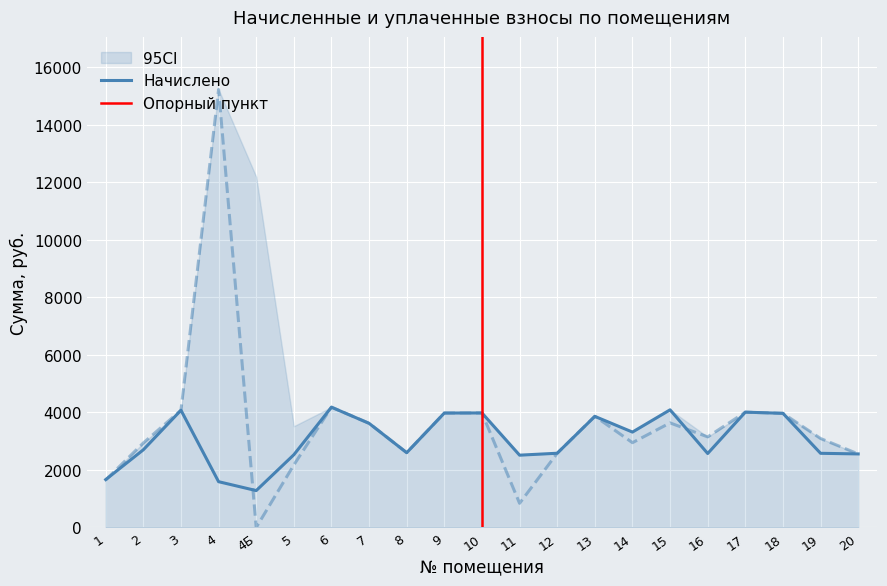

What is the label of the 7th point from the right?

14